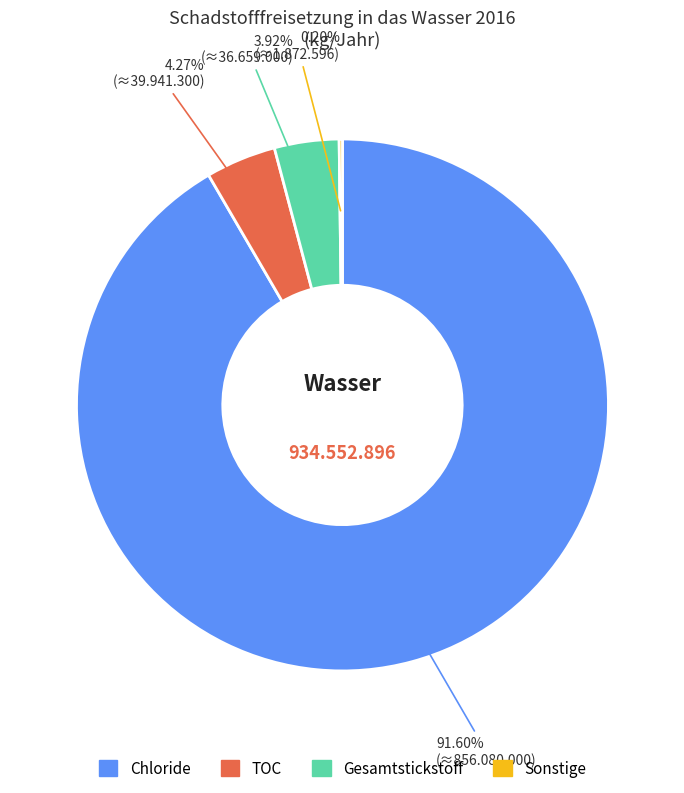

Which slice is the largest?

Chloride